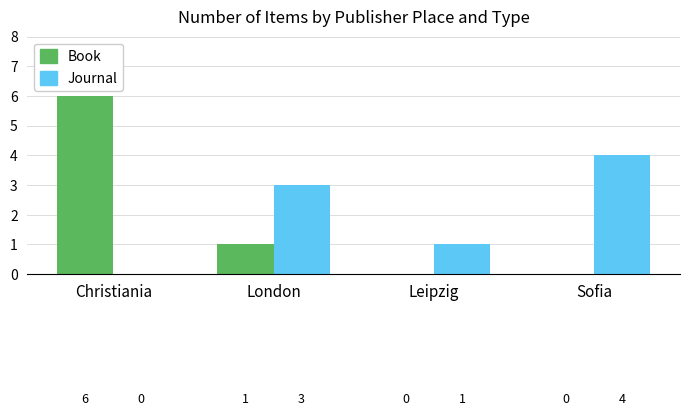

At which category is the sum across all series the highest?

Christiania